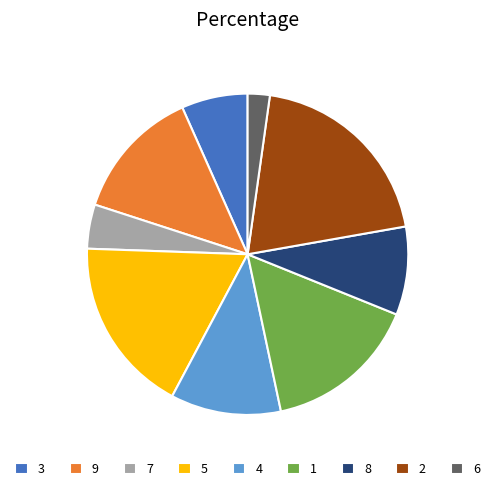

Which category has the smallest portion of the pie?

6